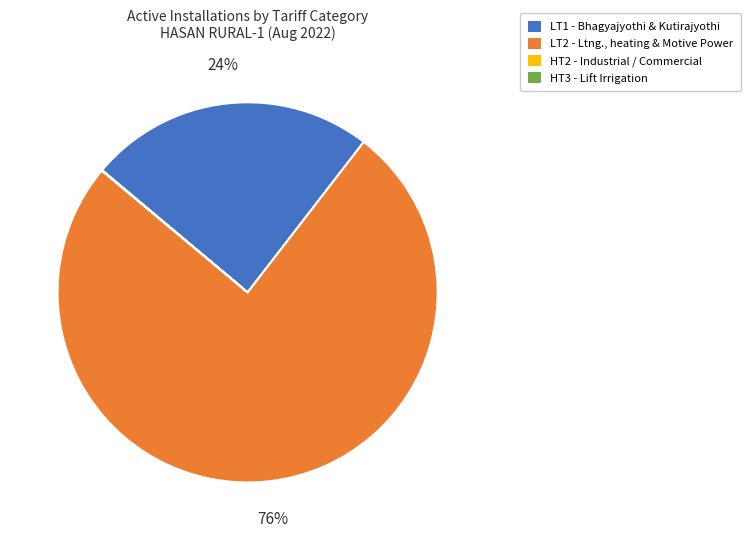

Is there any slice that represents more than half of the pie?

Yes